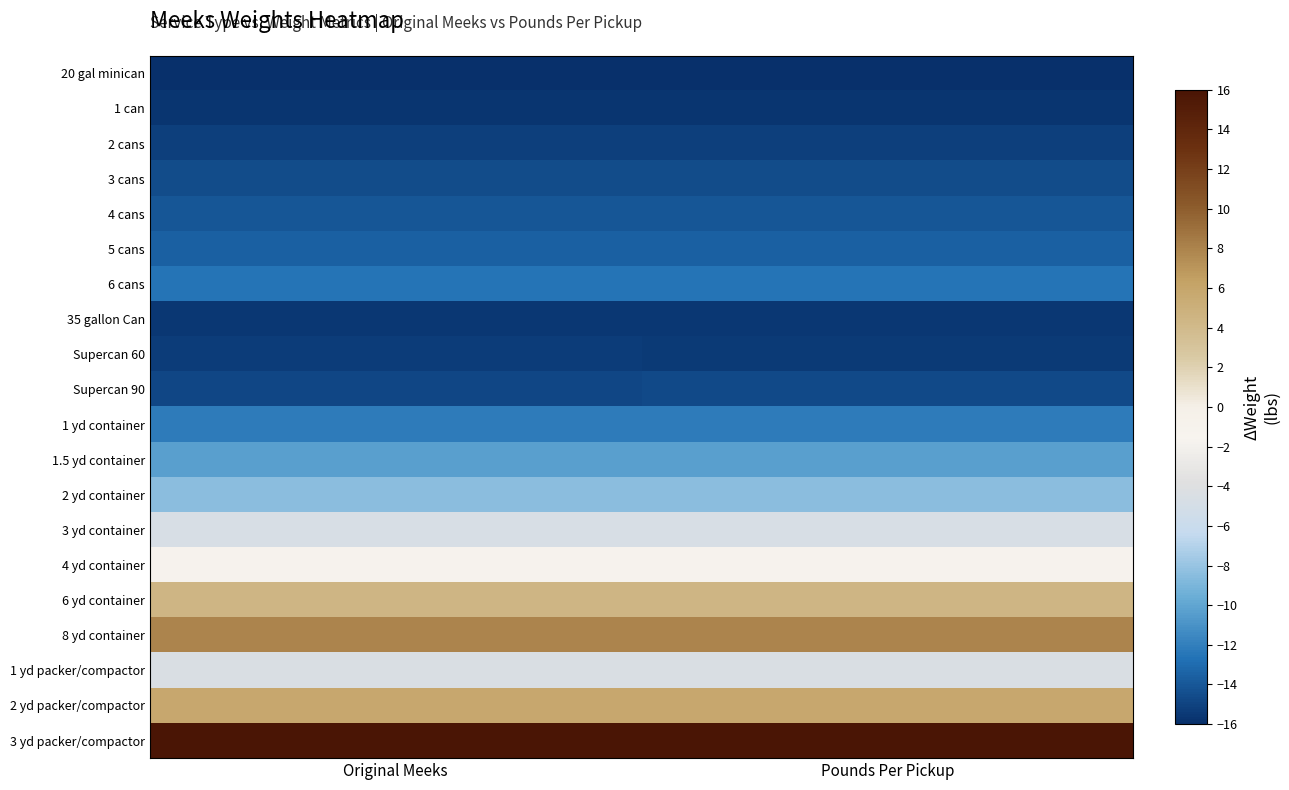

At which category is the sum across all series the highest?

Pounds Per Pickup